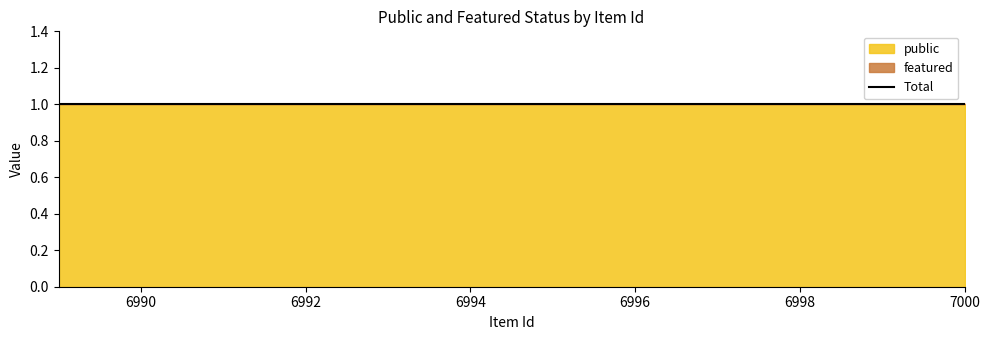

Reading left to right, what are all the values shown in this chart?

public: 6989=1	6990=1	6991=1	6992=1	6993=1	6994=1	6995=1	6996=1	6997=1	6998=1	6999=1	7000=1
featured: 6989=0	6990=0	6991=0	6992=0	6993=0	6994=0	6995=0	6996=0	6997=0	6998=0	6999=0	7000=0